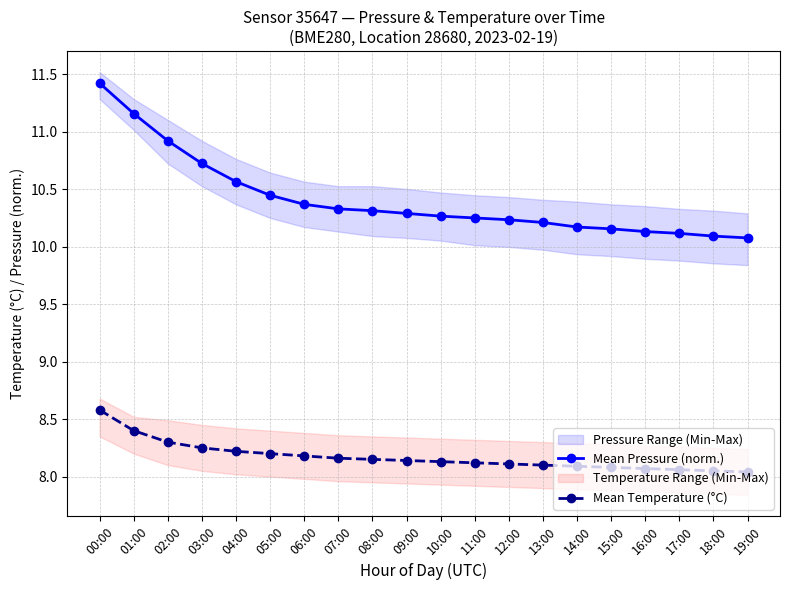

The value of Mean Pressure (norm.) at 06:00 is 10.4. True or false?

True